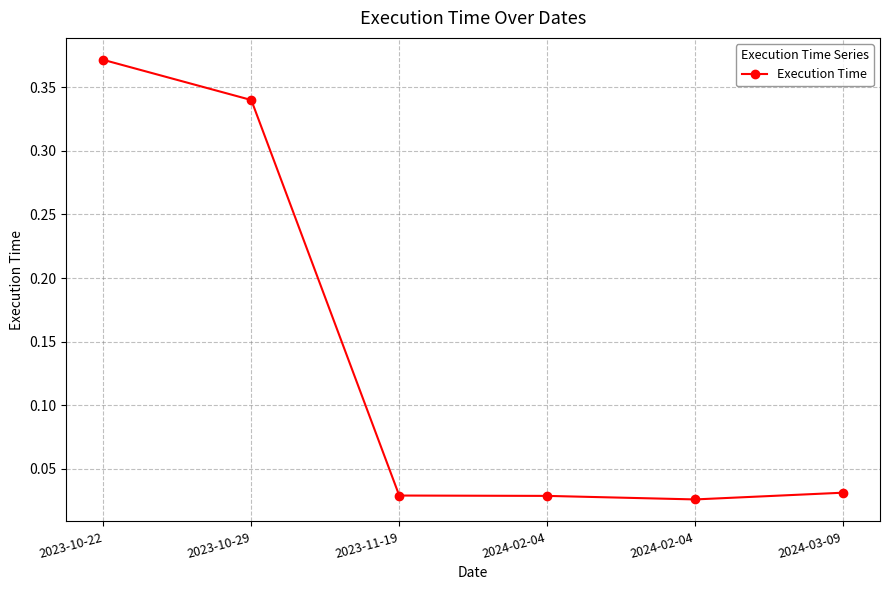

List the labels in order of value, largest first.

2023-10-22, 2023-10-29, 2024-03-09, 2023-11-19, 2024-02-04, 2024-02-04